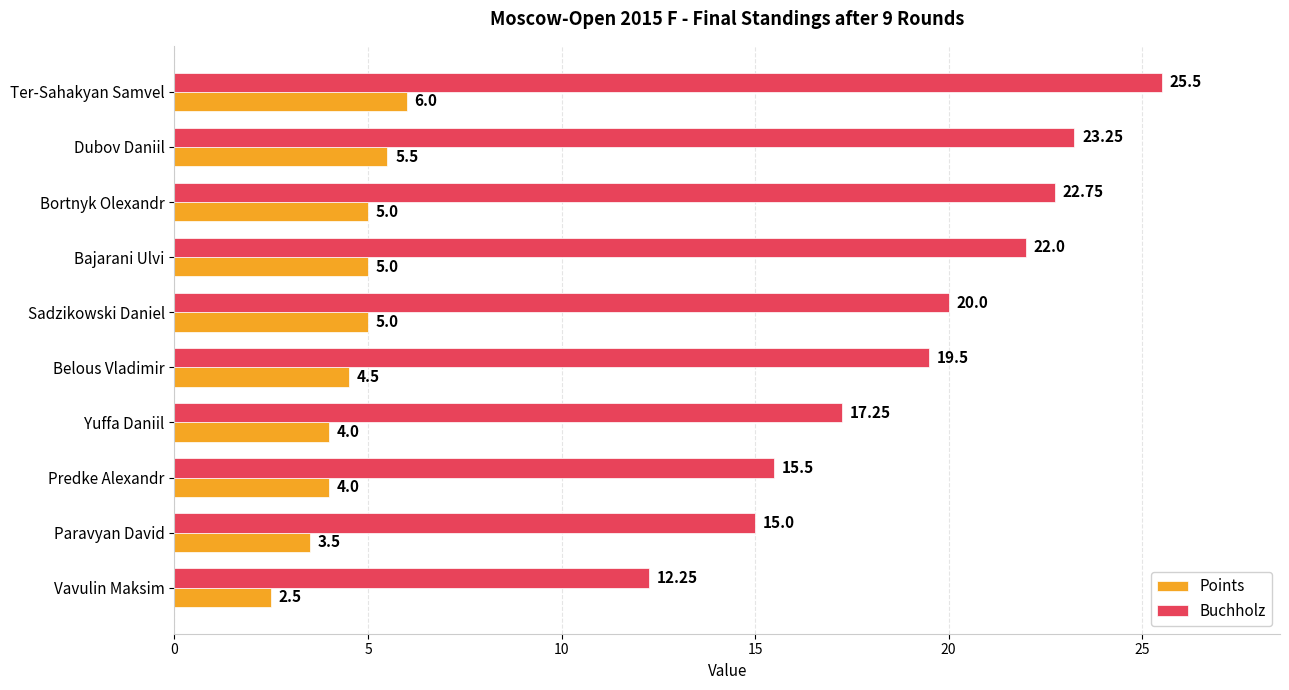

At Vavulin Maksim, list the series in order from largest to smallest.

Buchholz, Points